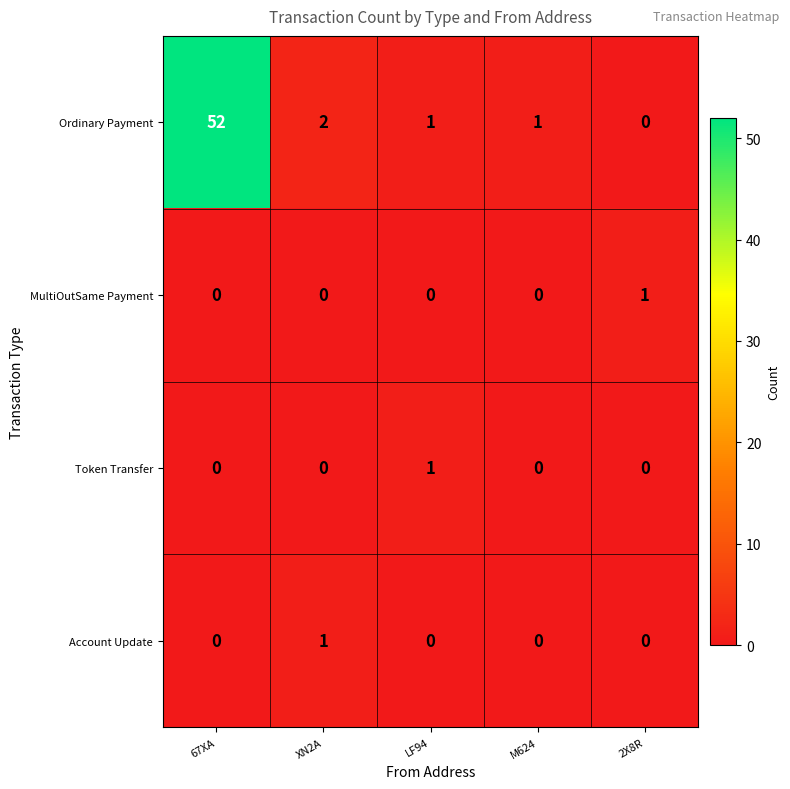

The Ordinary Payment series shows 52 at 67XA. True or false?

True